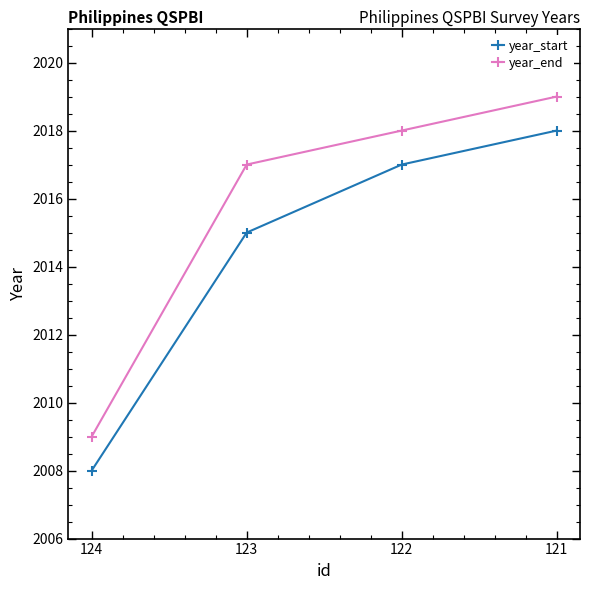

What is the value of the year_start point at the 3rd from the left?

2017